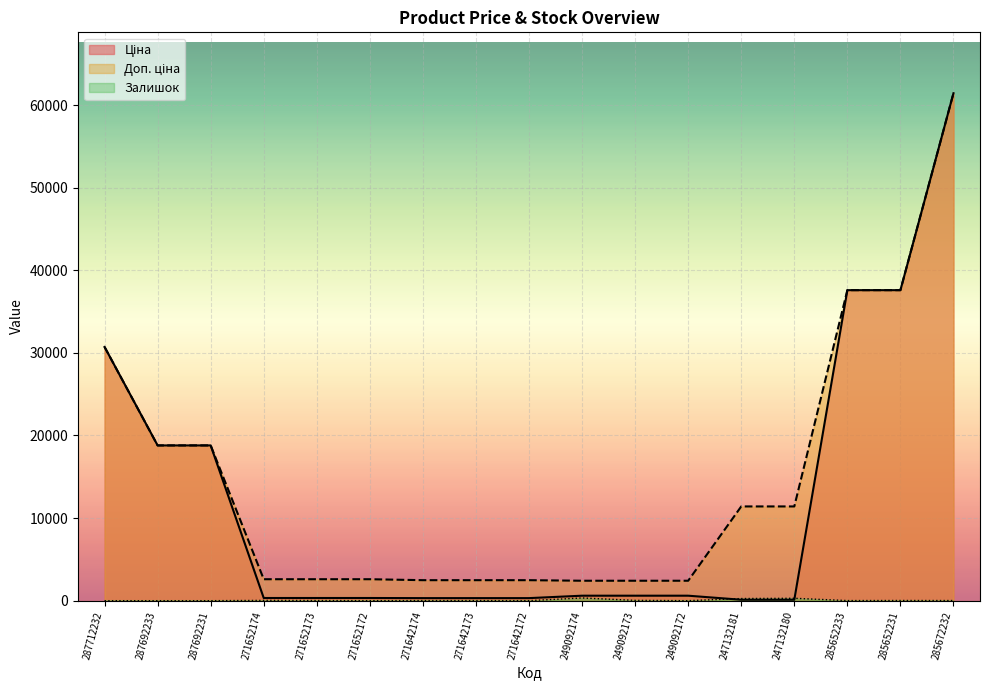

Rank the series by their average value, from highest to lowest.

Доп. ціна, Ціна, Залишок